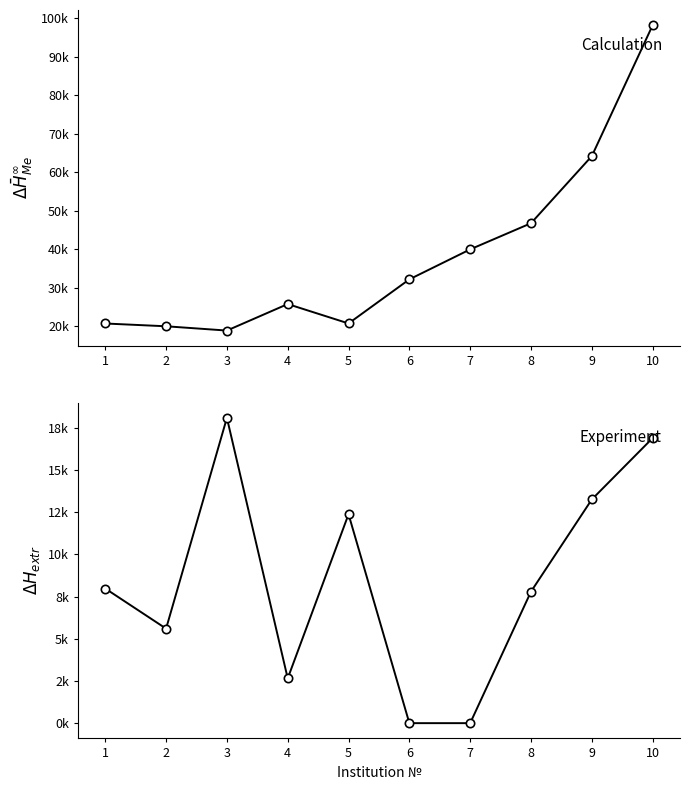

Reading left to right, transcribe all the data shown in this chart.

ОТ11 (Normative costs): 1=20669.4	2=19946.0	3=18832.5	4=25722.5	5=20684.3	6=32143.0	7=39932.9	8=46723.8	9=64164.3	10=98166.1
КУ5 (Utility costs): 1=7977.2	2=5601.2	3=18090.7	4=2651.7	5=12378.8	6=0.0	7=0.0	8=7794.6	9=13255.4	10=16893.2